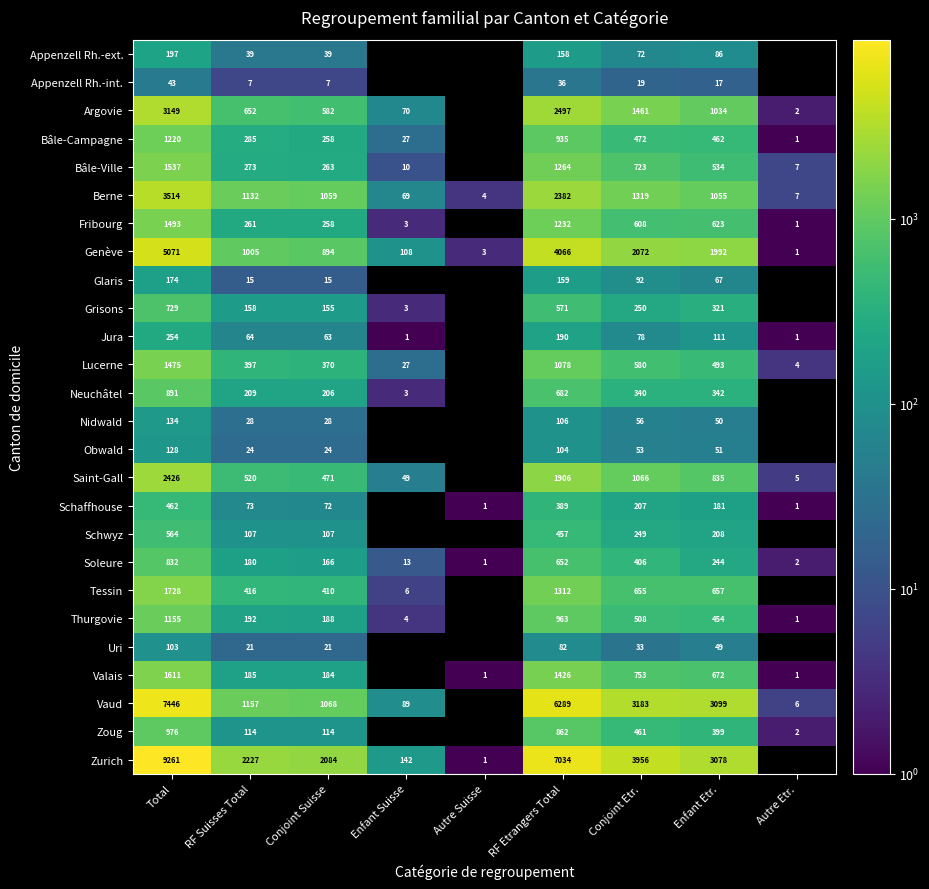

Is the value of Appenzell Rh.-int. at Enfant Etr. greater than the value of Schaffhouse at RF Suisses Total?

No